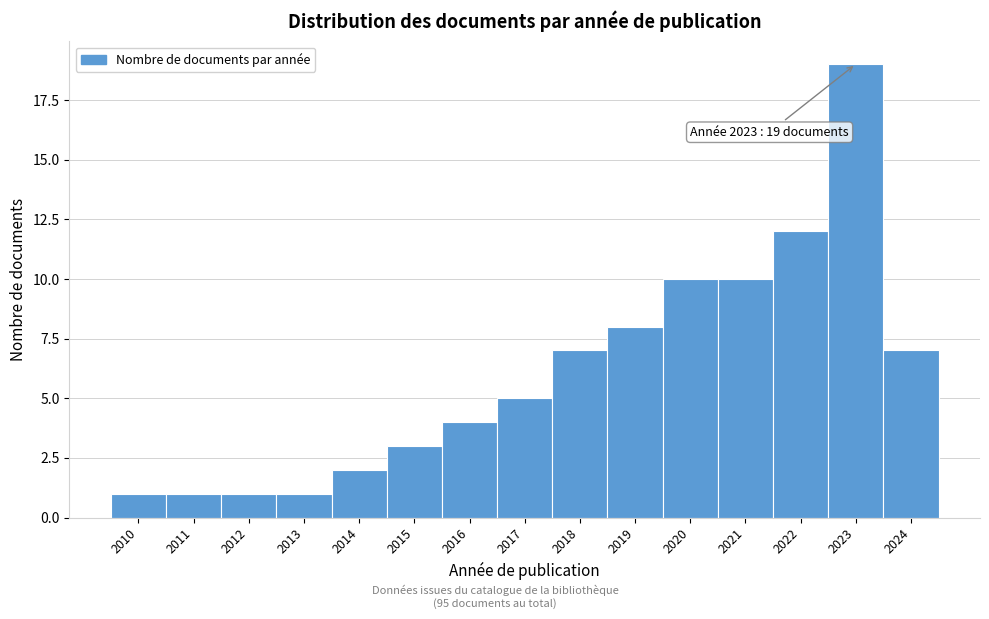

Reading right to left, list all the values displayed in this chart.

2024=7	2023=19	2022=12	2021=10	2020=10	2019=8	2018=7	2017=5	2016=4	2015=3	2014=2	2013=1	2012=1	2011=1	2010=1